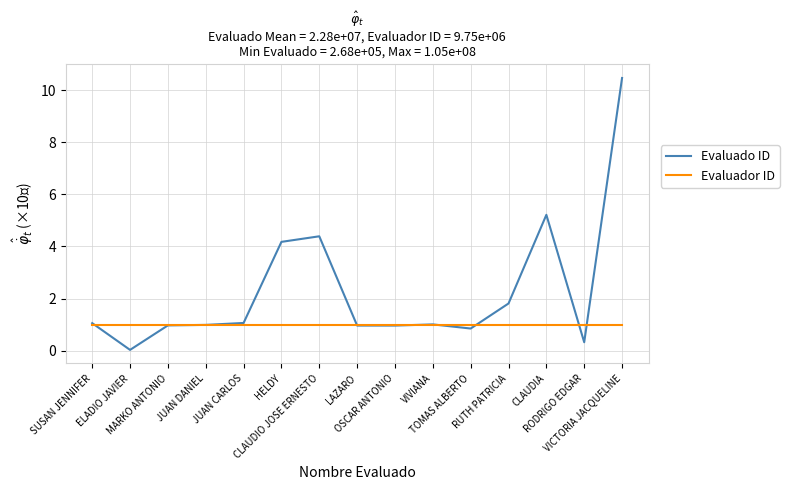

Which series has the largest range (max minus min)?

Evaluado ID